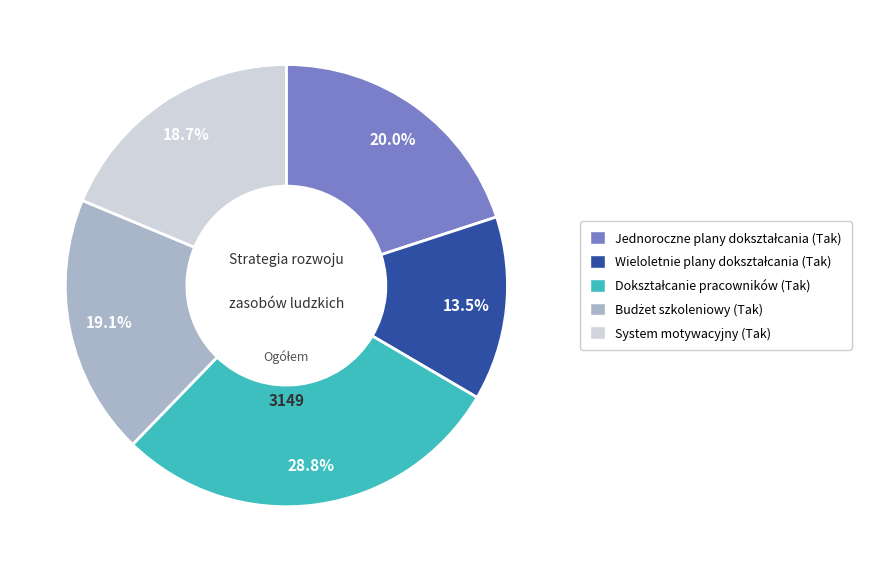

To the nearest percent, what is the difference between the largest and smallest slice percentages?

15%